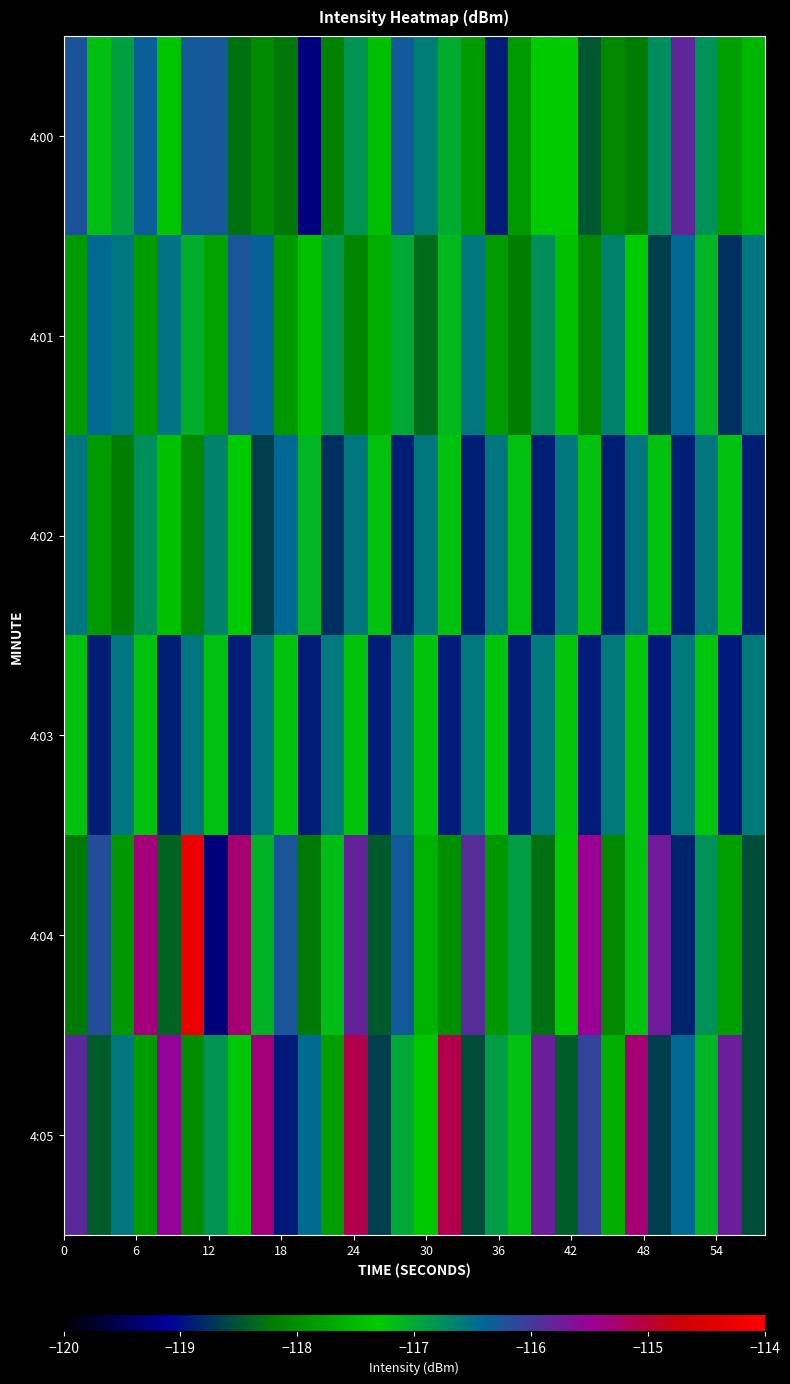

At how many categories does at least one series exceed -115?

1